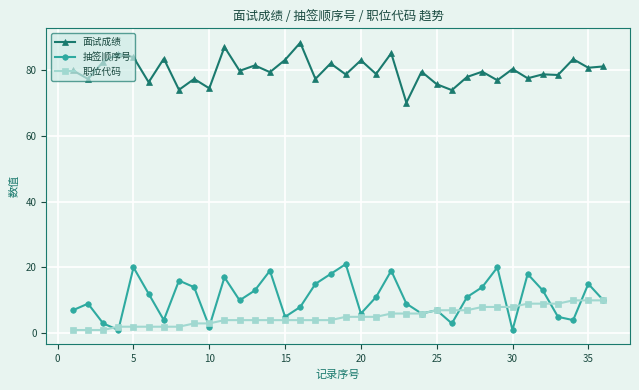

Rank the series by their maximum value, from lowest to highest.

职位代码, 抽签顺序号, 面试成绩